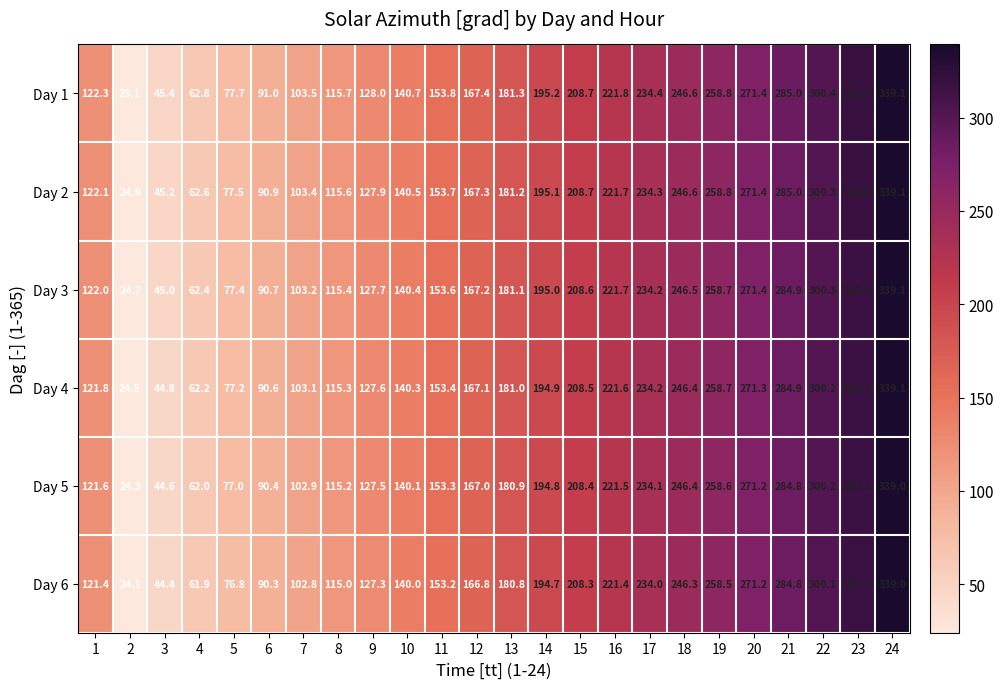

What is the average value of the Day 2 series?

178.8